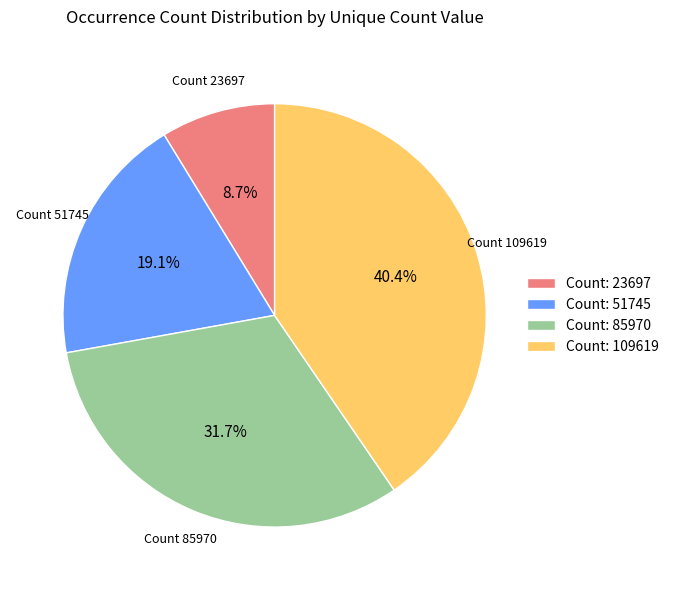

Count the number of slices in the pie.

4